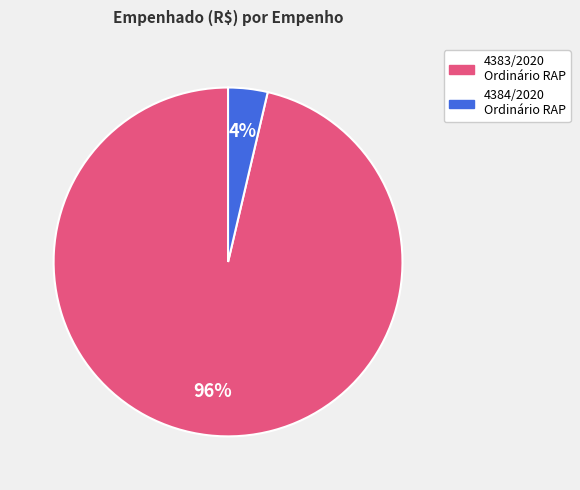

Which has a higher value, 4383/2020 Ordinário RAP or 4384/2020 Ordinário RAP?

4383/2020 Ordinário RAP